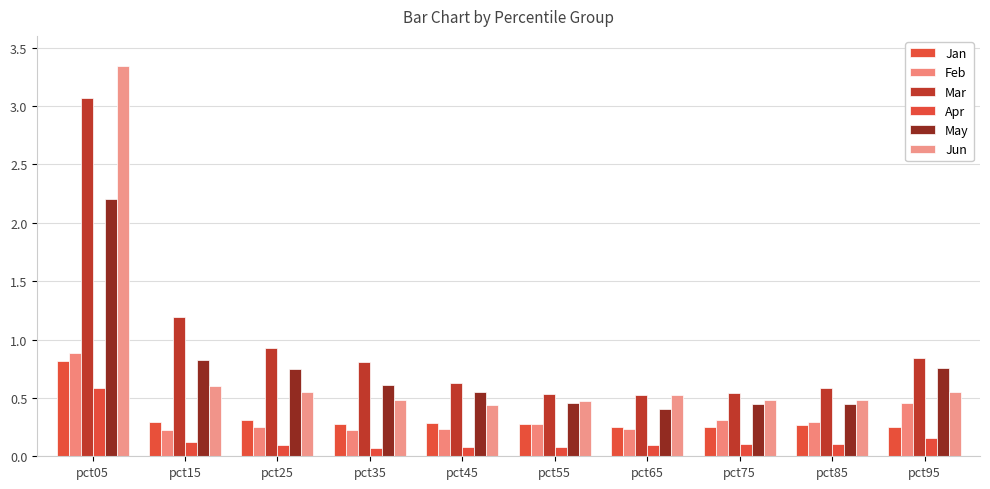

Reading left to right, extract all data points from this chart.

Jan: 0.8	0.3	0.3	0.3	0.3	0.3	0.3	0.3	0.3	0.3
Feb: 0.9	0.2	0.3	0.2	0.2	0.3	0.2	0.3	0.3	0.5
Mar: 3.1	1.2	0.9	0.8	0.6	0.5	0.5	0.5	0.6	0.8
Apr: 0.6	0.1	0.1	0.1	0.1	0.1	0.1	0.1	0.1	0.2
May: 2.2	0.8	0.7	0.6	0.5	0.5	0.4	0.4	0.4	0.8
Jun: 3.3	0.6	0.5	0.5	0.4	0.5	0.5	0.5	0.5	0.6